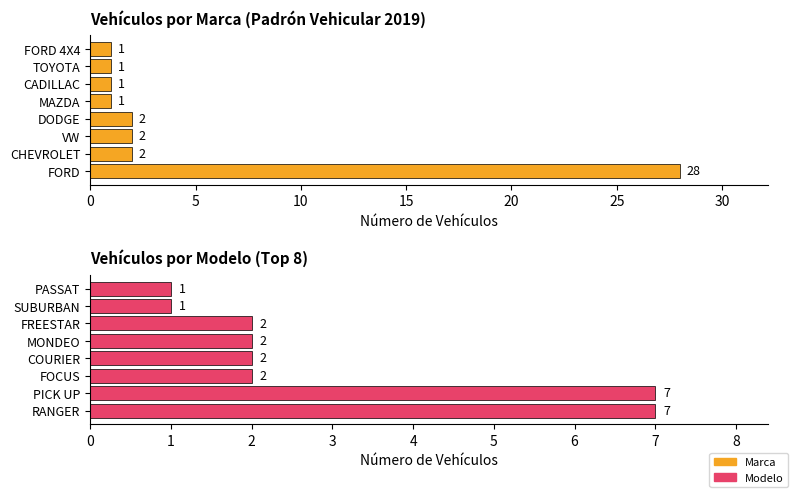

What is the difference between the second highest and second lowest values in the Count by Modelo series?

6